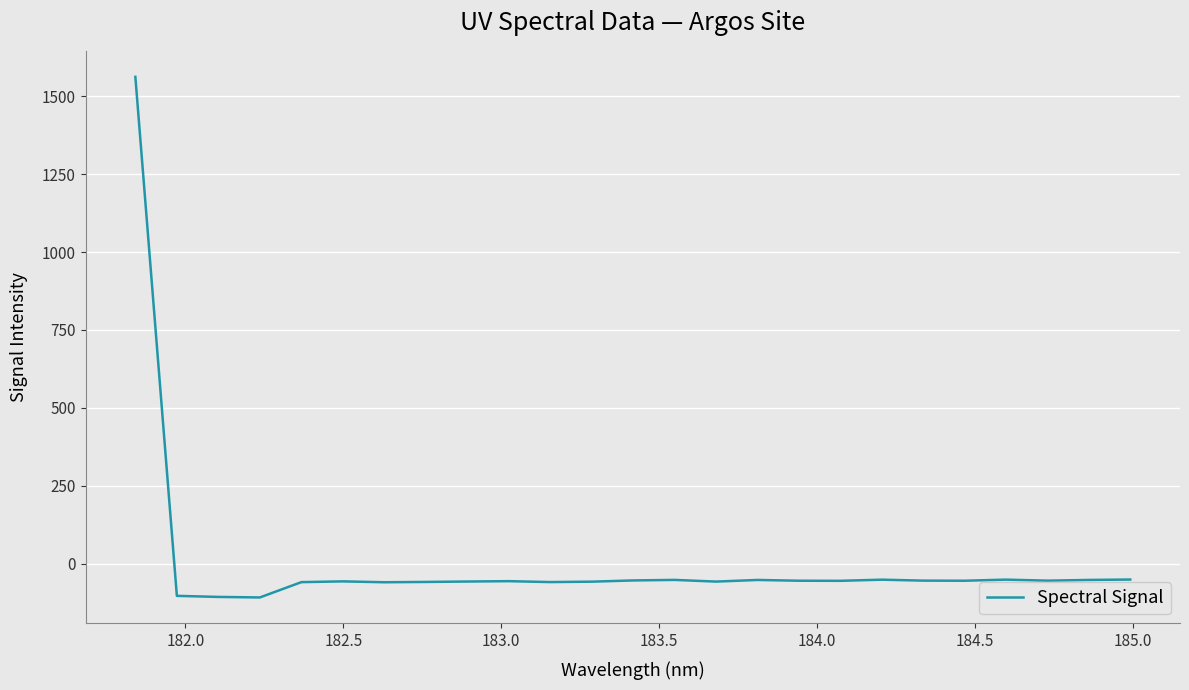

What is the smallest value displayed?

-107.5